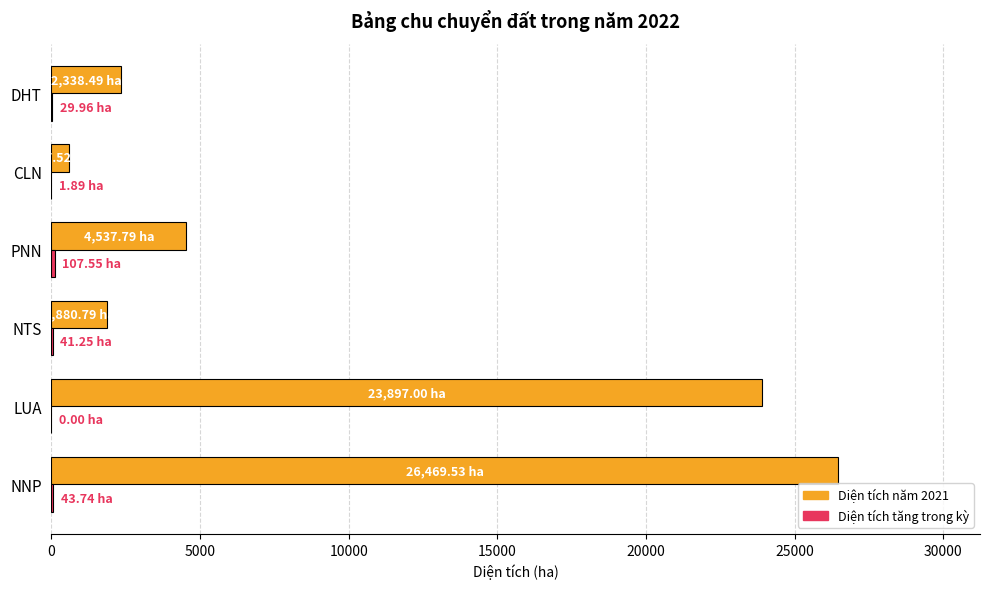

What is the maximum value shown in the chart?

26469.5